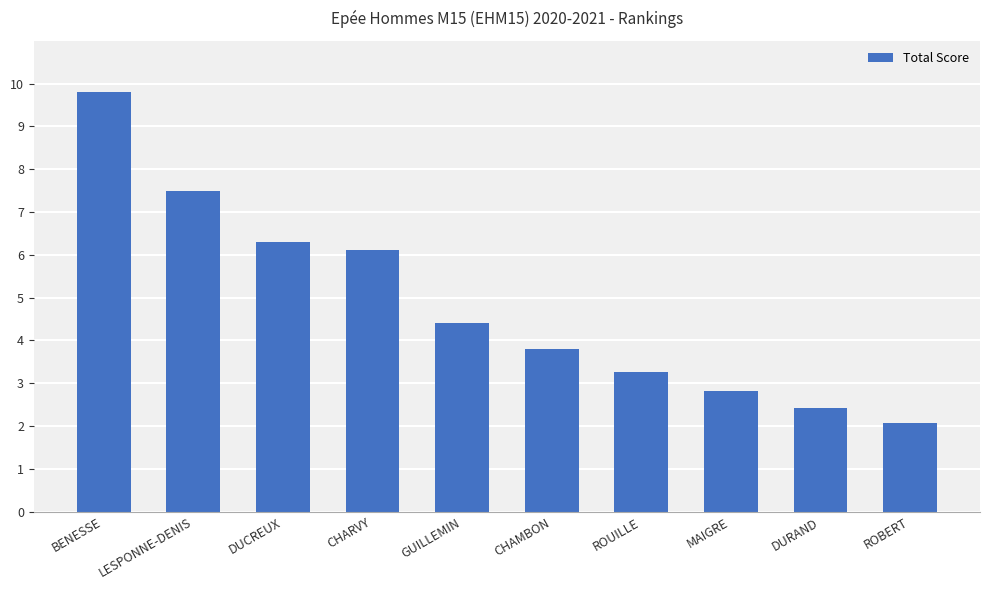

List the labels in order of value, smallest first.

ROBERT, DURAND, MAIGRE, ROUILLE, CHAMBON, GUILLEMIN, CHARVY, DUCREUX, LESPONNE-DENIS, BENESSE